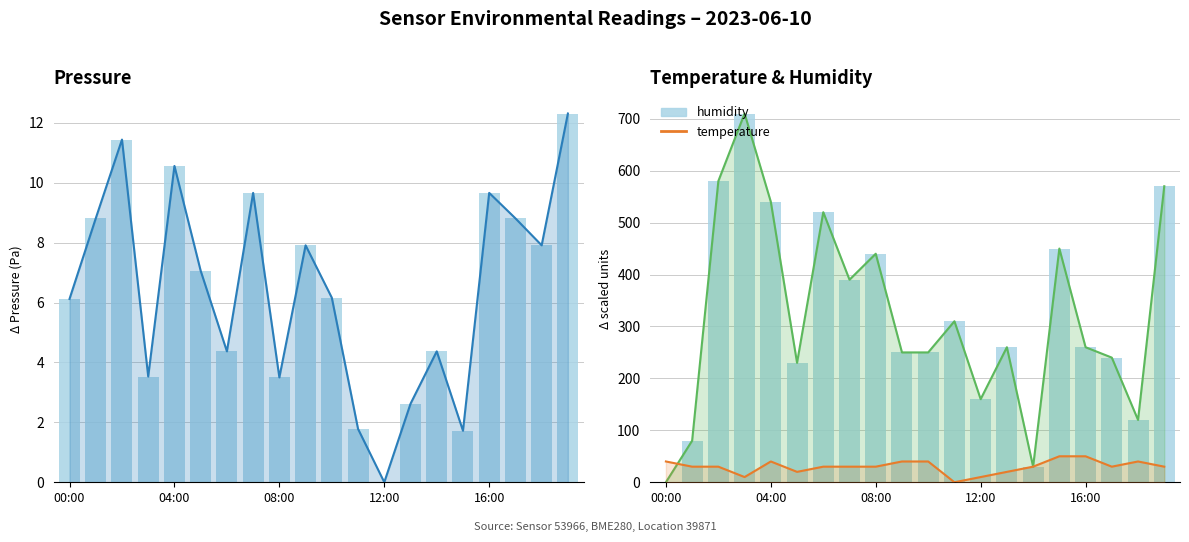

Between 17 and 00:00, which is larger?

17